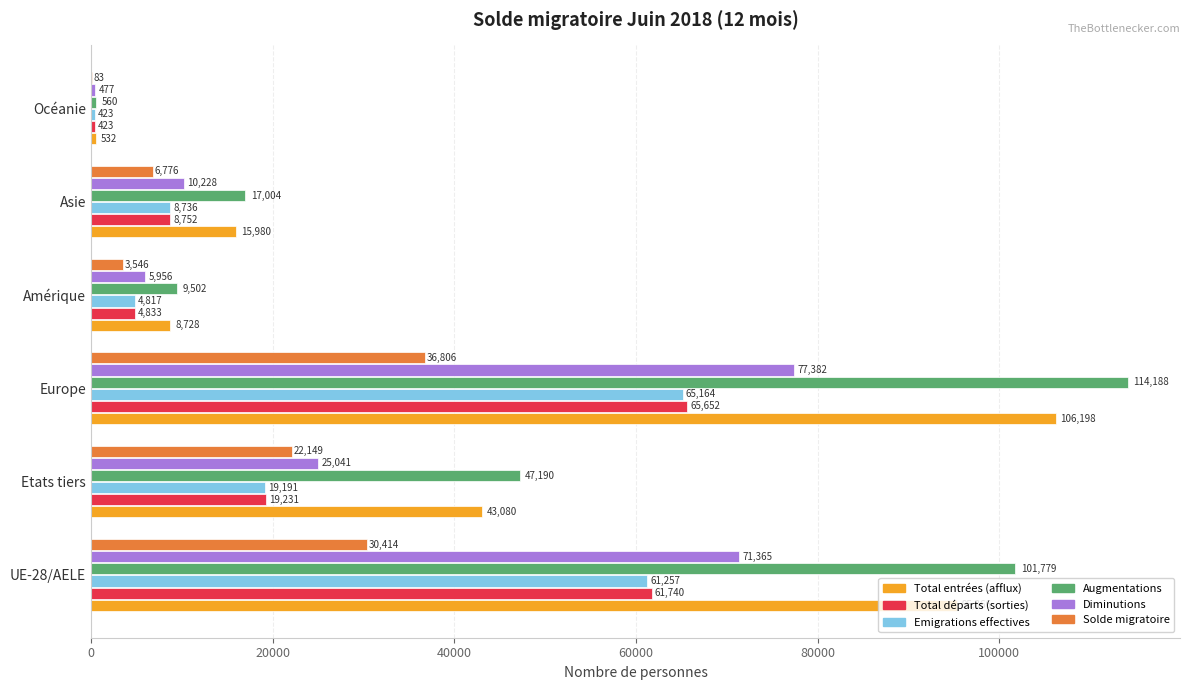

Which series changed the most between UE-28/AELE and Europe?

Augmentations